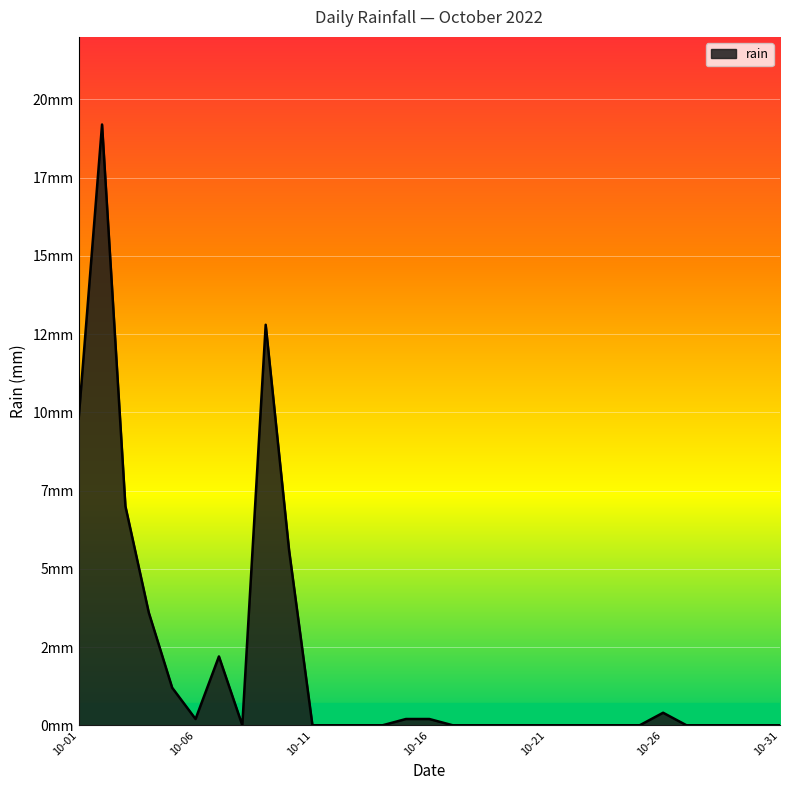

Does the chart display data point markers on the line(s)?

No